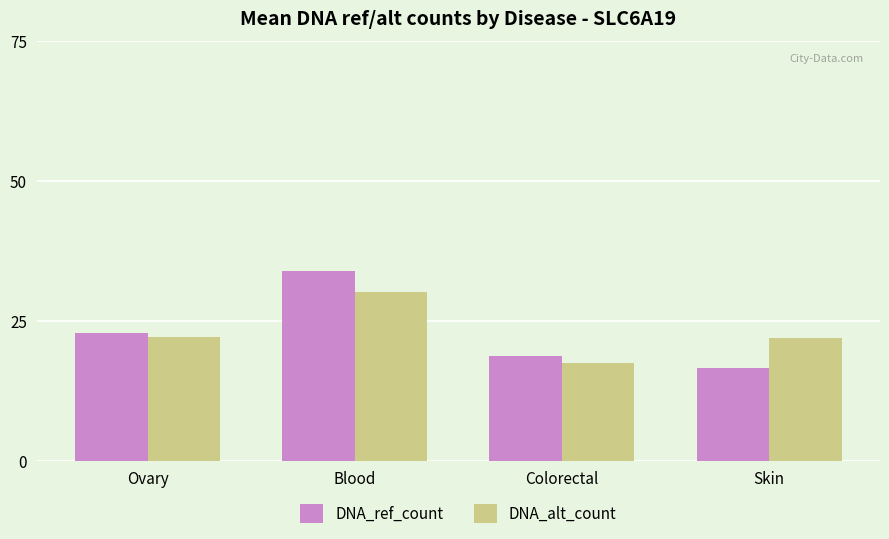

What is the maximum value for DNA_alt_count?

30.2